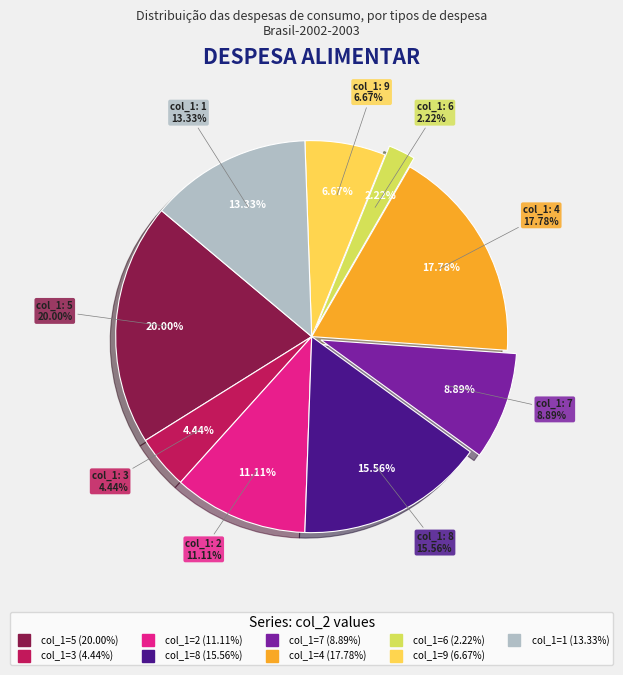

Which slice is the smallest?

6